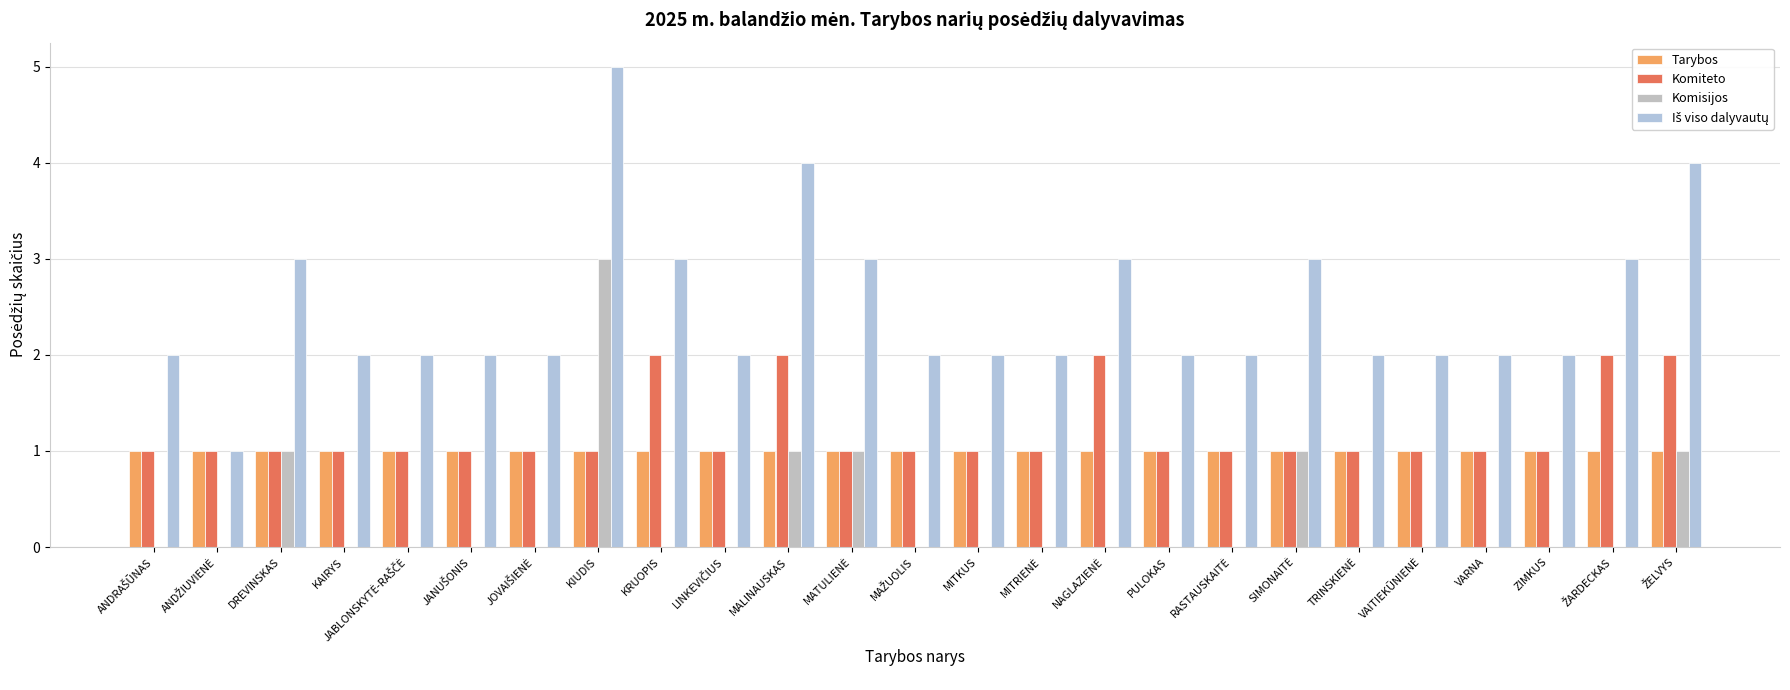

Which label corresponds to the smallest value in the chart?

ANDRAŠŪNAS